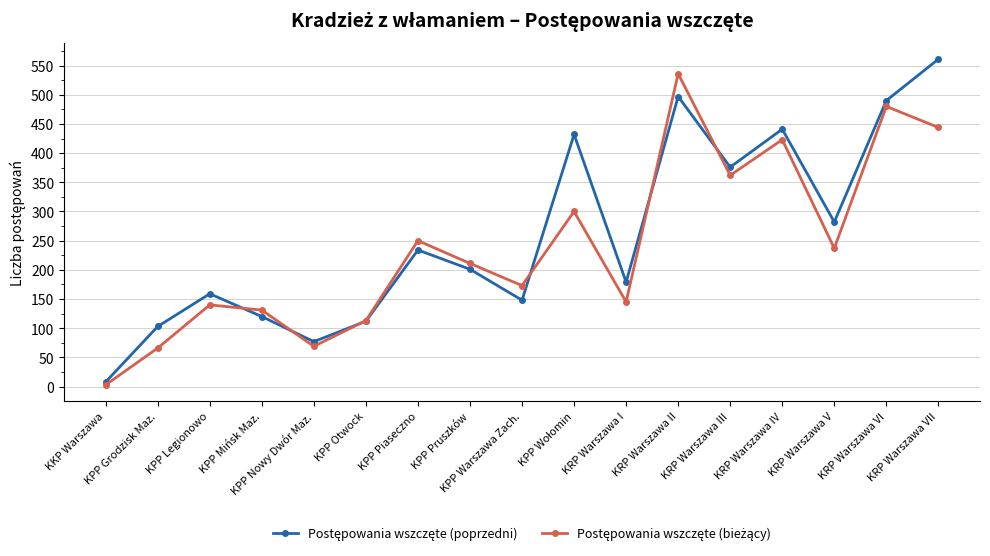

At how many categories does at least one series exceed 408?

5